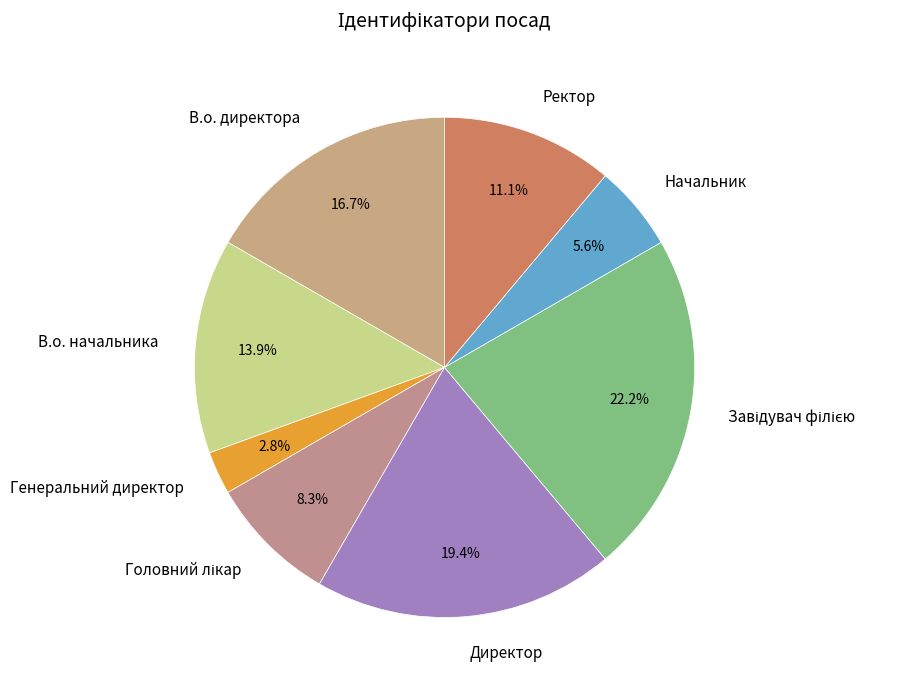

To the nearest percent, what portion does Ректор represent?

11%